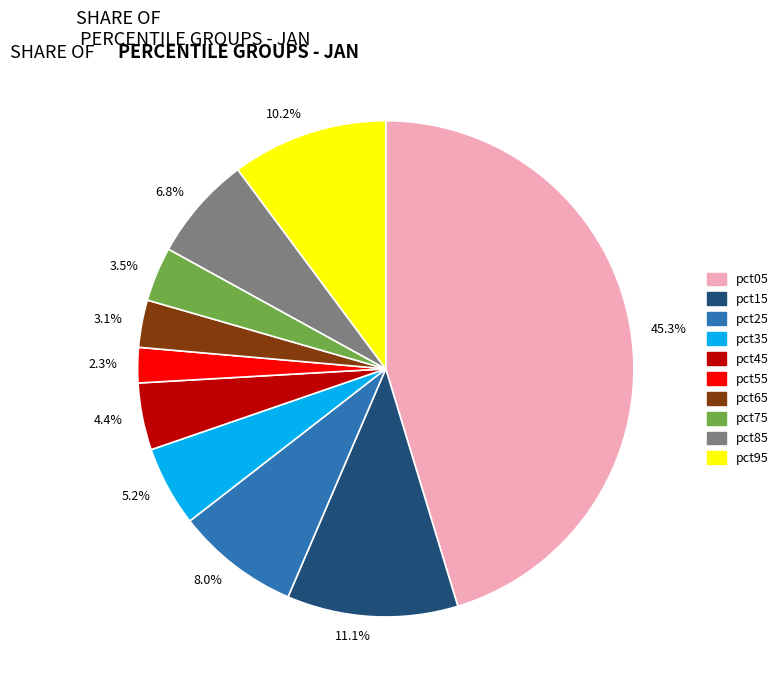

How many segments does this pie chart have?

10